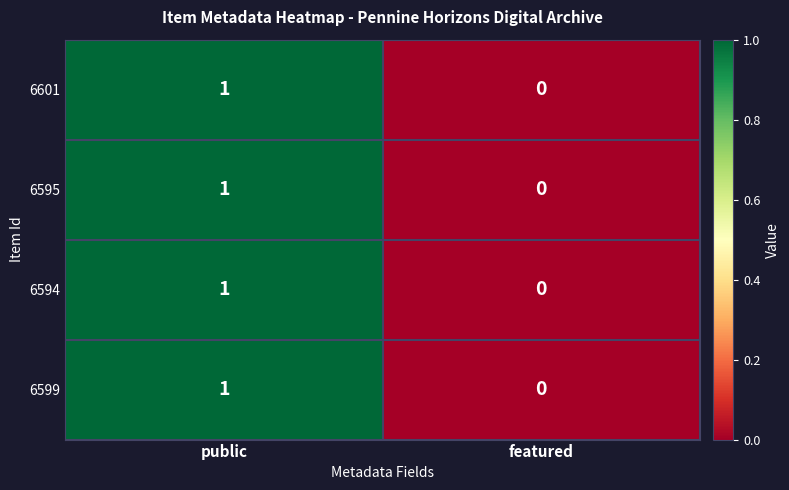

Rank the categories by 6595 value from lowest to highest.

featured, public